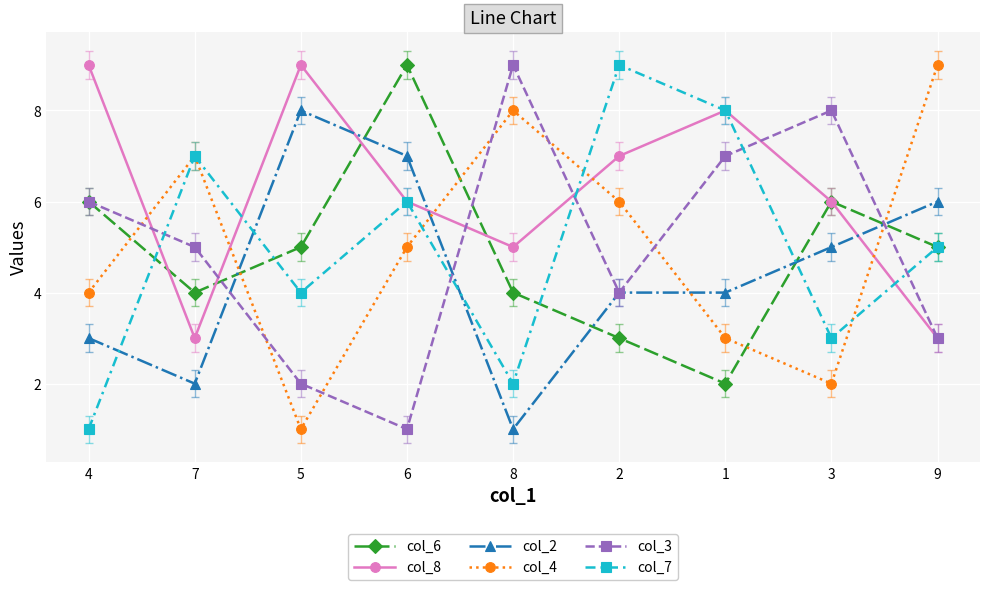

How many distinct data groups are displayed?

6